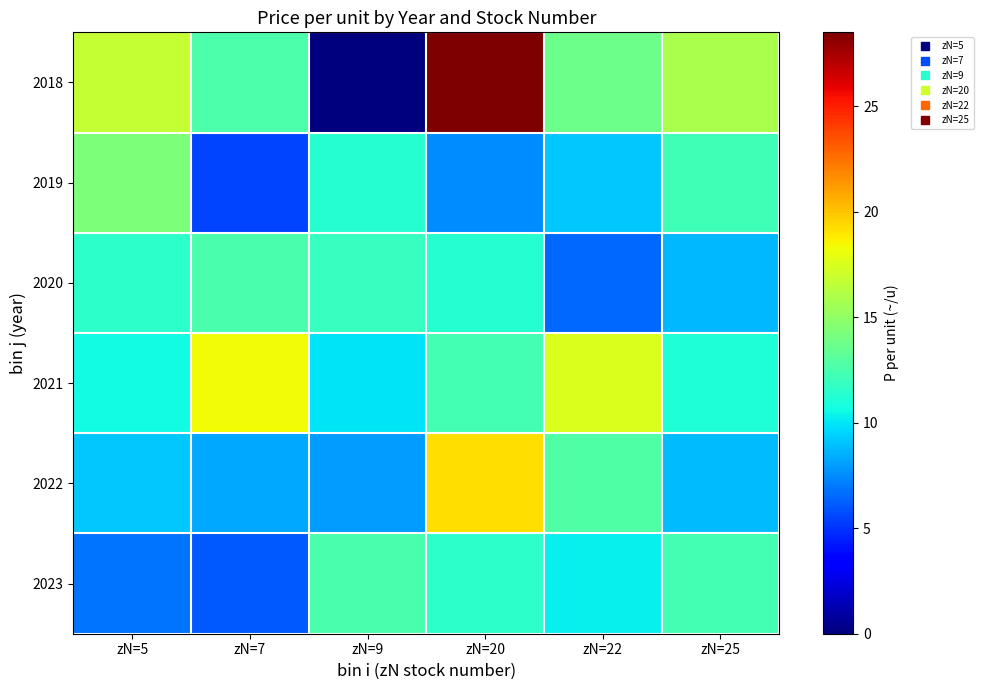

Which category has the highest value across all series?

zN=20